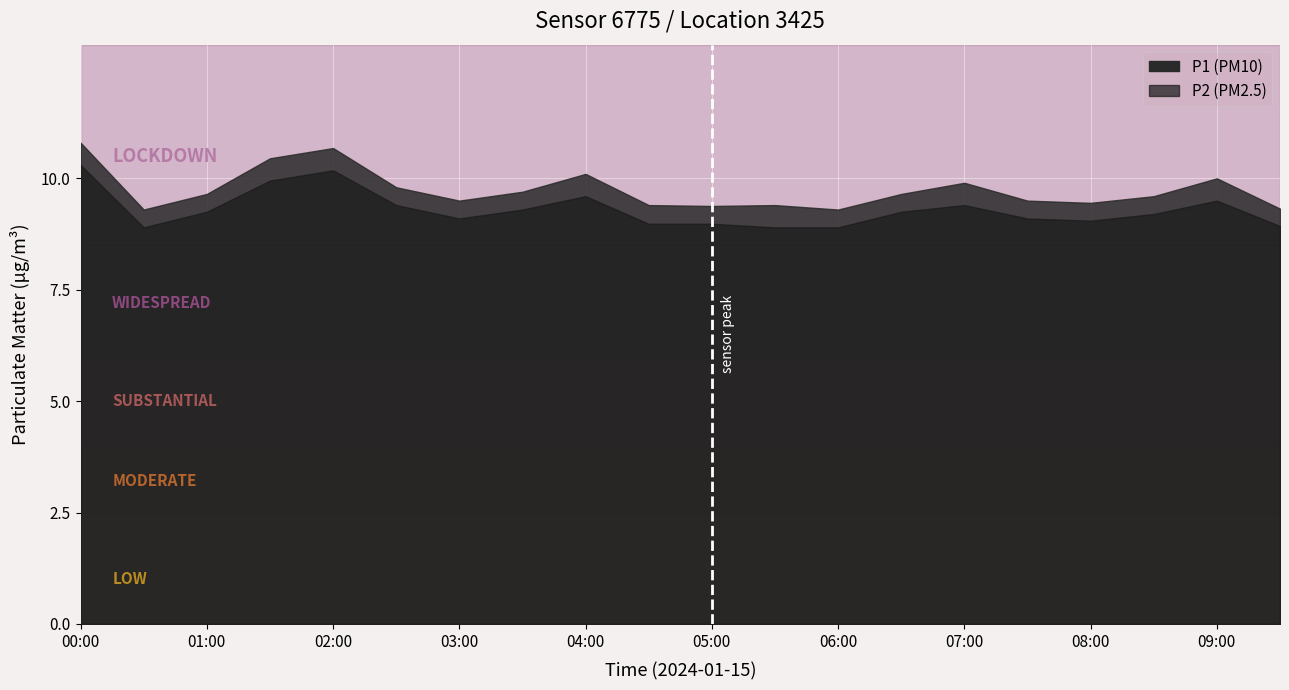

Is it true that P2 equals 4.0 at 05:00?

False